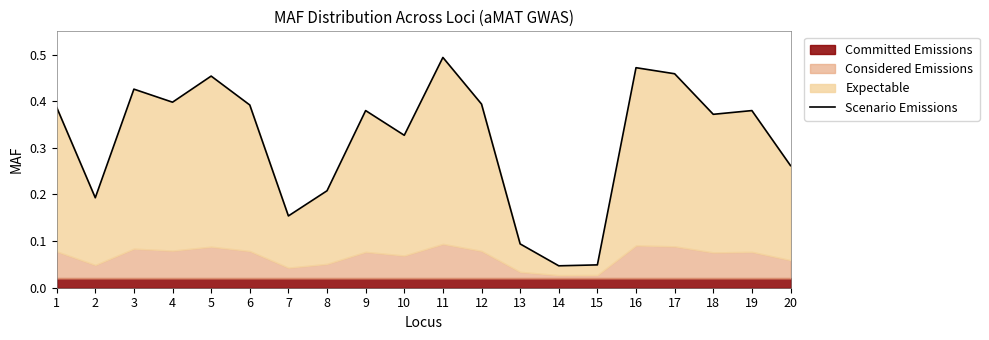

At which category does the data reach its first local valley?

2